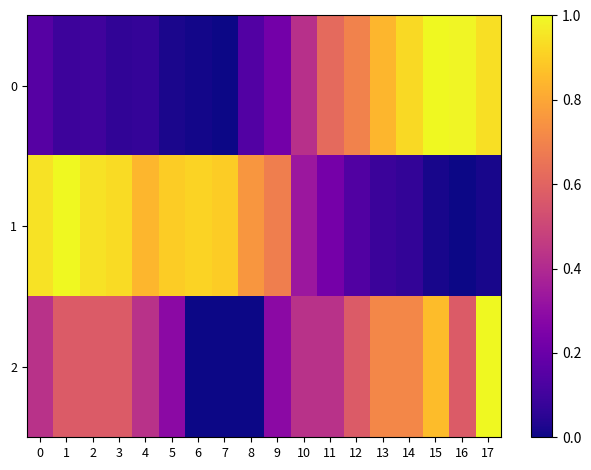

Reading right to left, transcribe all the data shown in this chart.

0: 17=0.9	16=1.0	15=1.0	14=0.9	13=0.8	12=0.7	11=0.6	10=0.4	9=0.2	8=0.1	7=0.0	6=0.0	5=0.0	4=0.1	3=0.1	2=0.1	1=0.1	0=0.2
1: 17=0.0	16=0.0	15=0.0	14=0.1	13=0.1	12=0.1	11=0.2	10=0.3	9=0.7	8=0.8	7=0.9	6=0.9	5=0.9	4=0.8	3=0.9	2=0.9	1=1.0	0=0.9
2: 17=1.0	16=0.6	15=0.9	14=0.7	13=0.7	12=0.6	11=0.4	10=0.4	9=0.3	8=0.0	7=0.0	6=0.0	5=0.3	4=0.4	3=0.6	2=0.6	1=0.6	0=0.4